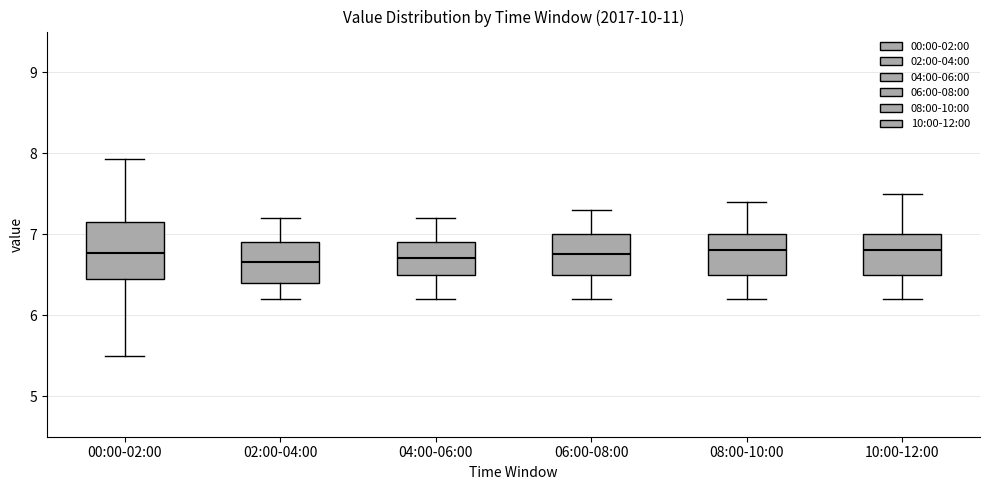

Where is the lower edge of the box for 06:00-08:00 on the y-axis? The values are not printed on the chart, so give them approximately, as read against the axis.

6.5